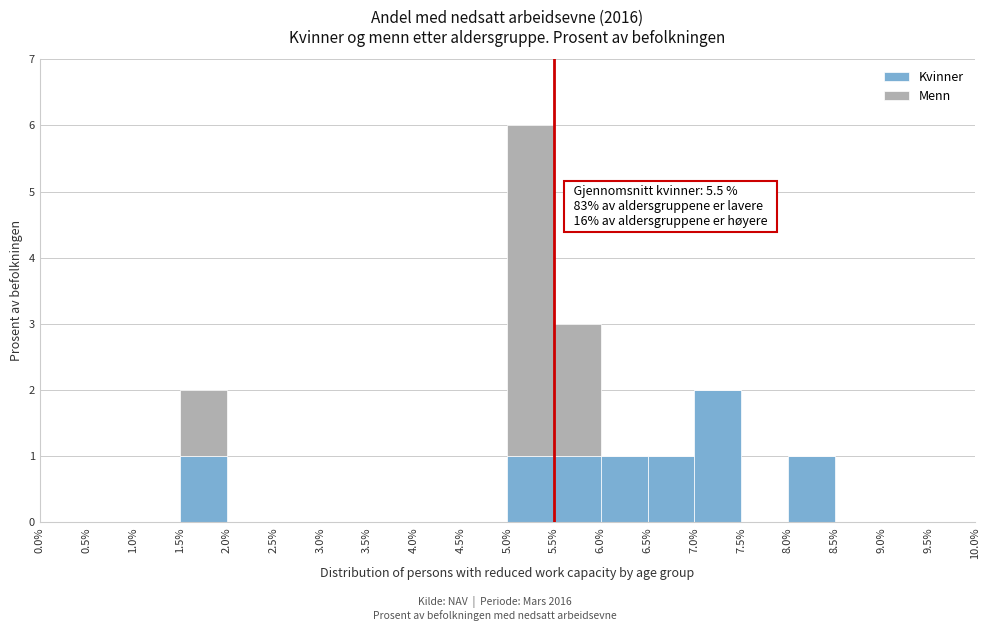

Which range on the x-axis has the tallest stacked bar (by total height)?

5.0% to 5.5%